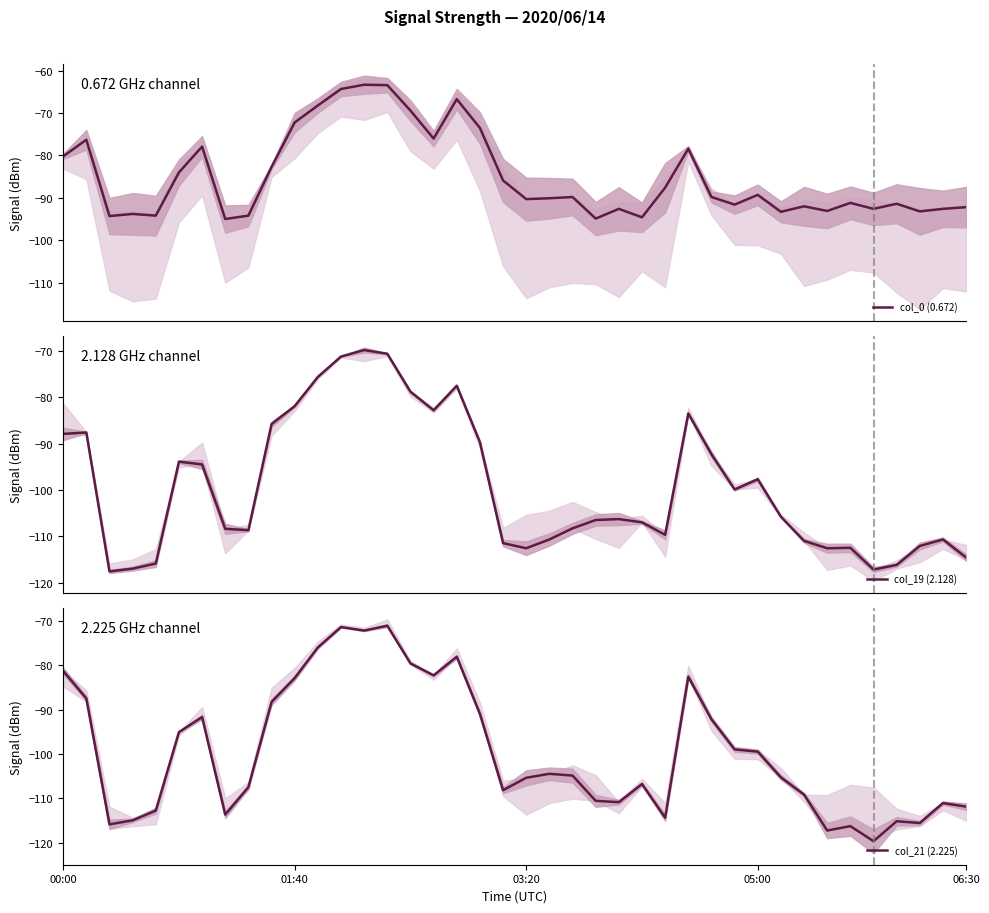

True or false: col_19 (2.128) and col_21 (2.225) intersect in this chart.

True